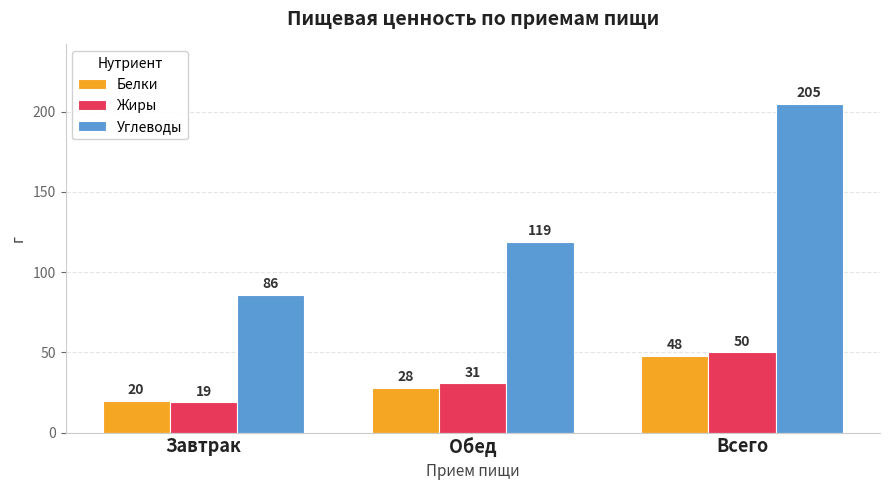

Which label corresponds to the largest value in the chart?

Всего